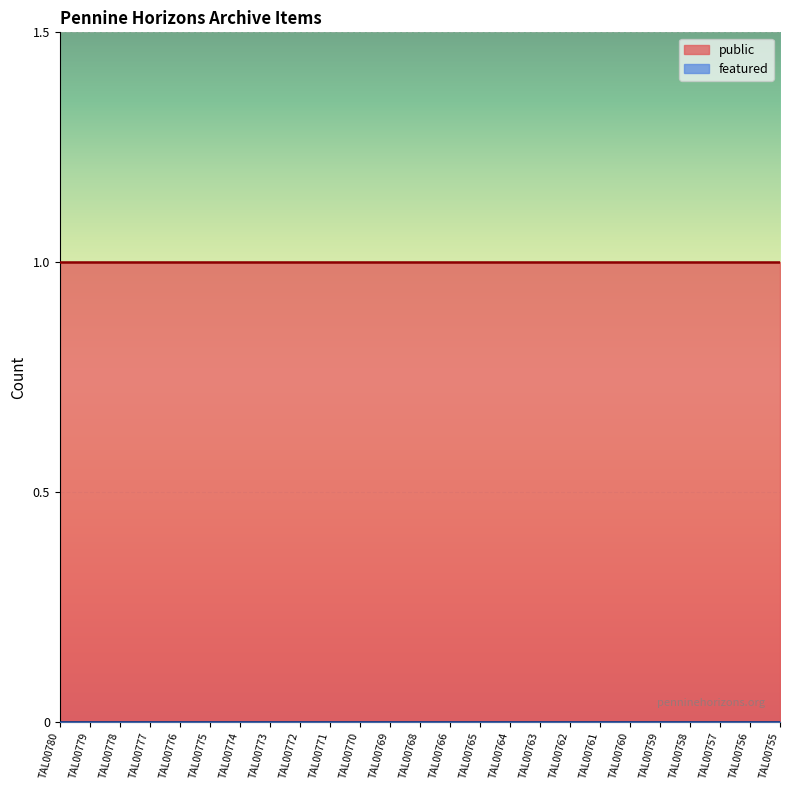

Rank the series by their maximum value, from highest to lowest.

public, featured